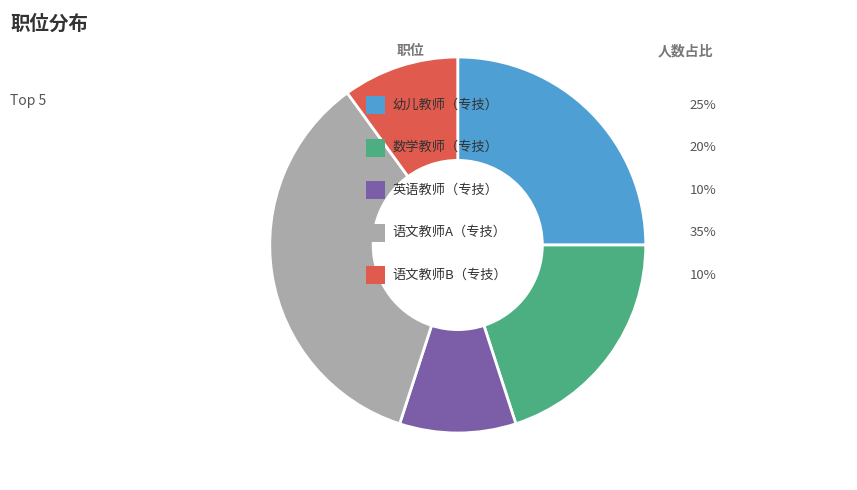

Is there any slice that represents more than half of the pie?

No